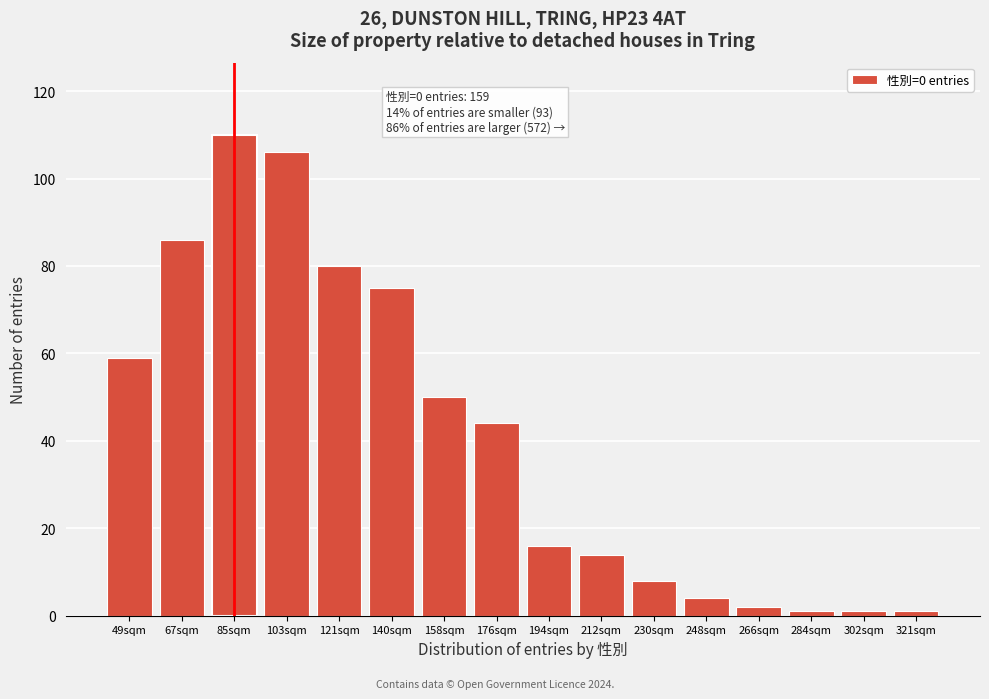

Reading left to right, extract all data points from this chart.

59	86	110	106	80	75	50	44	16	14	8	4	2	1	1	1